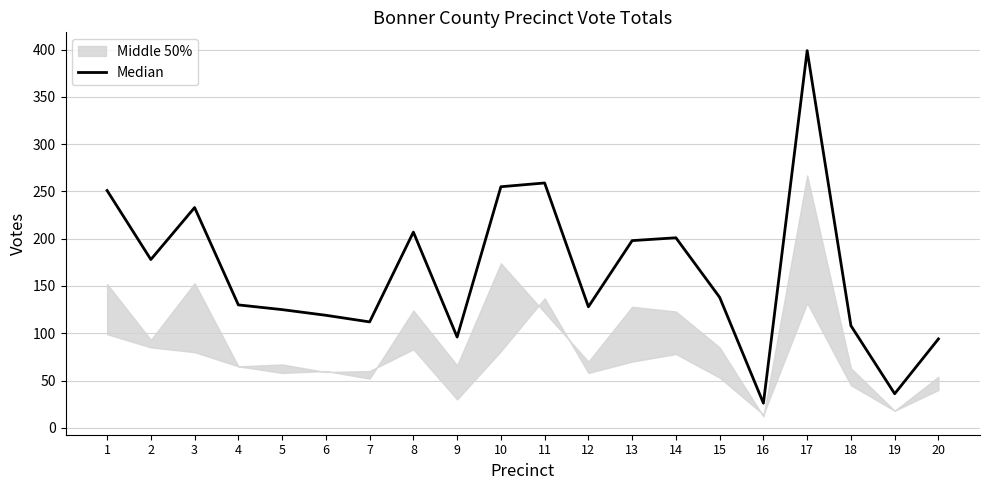

What is the ratio of the value at 1 to the value at 14?

1.2